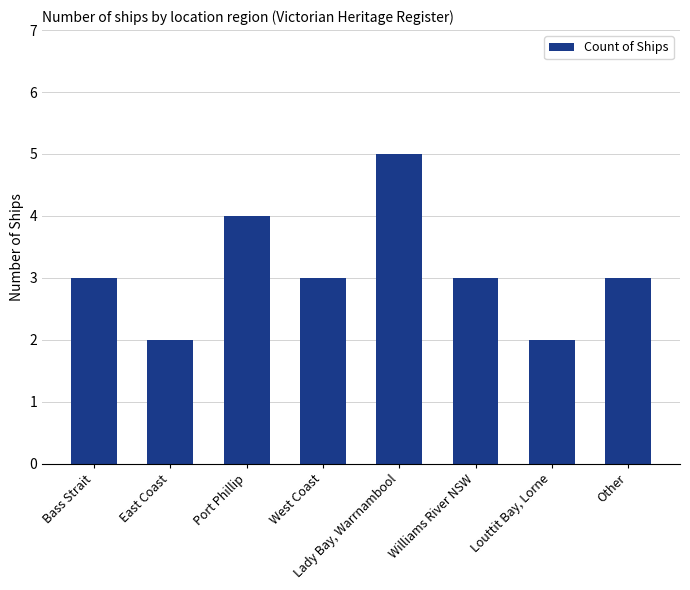

The chart shows a value of 5 at West Coast. True or false?

False